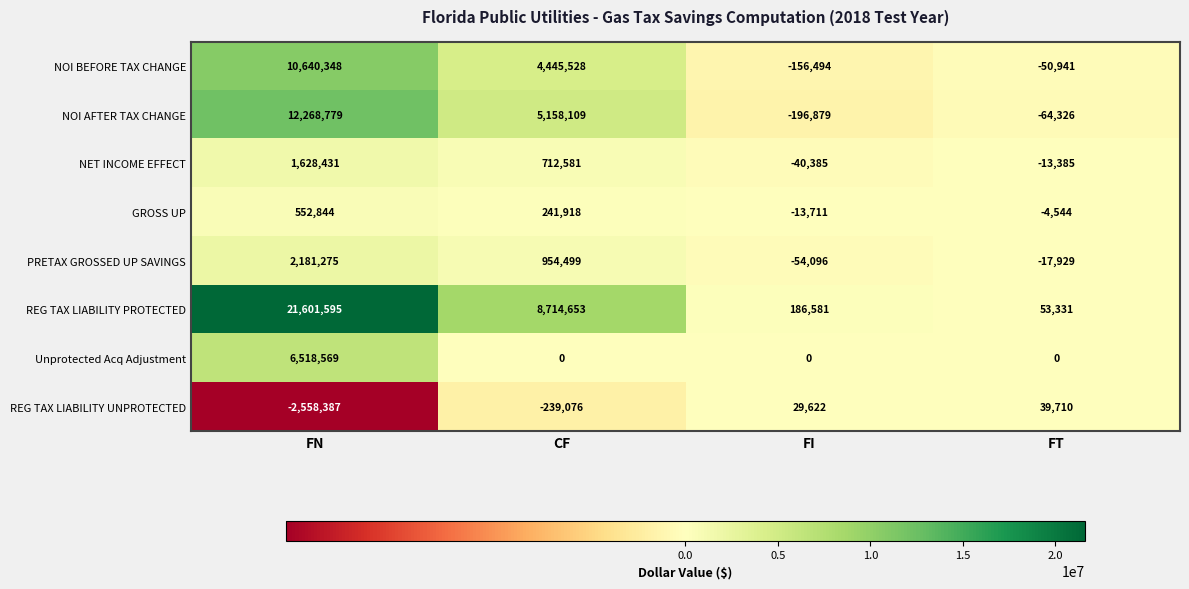

Which category has the lowest value in the REG TAX LIABILITY UNPROTECTED series?

FN